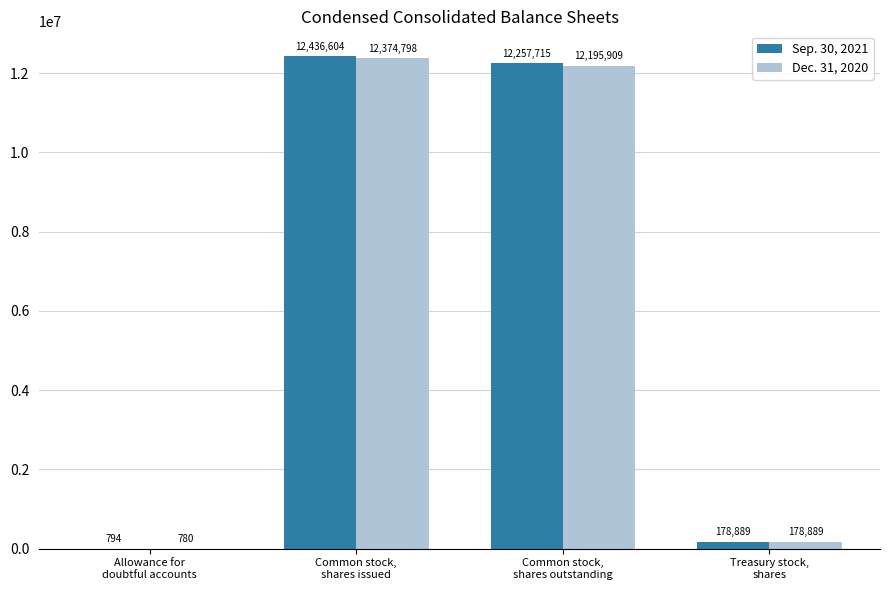

Which series has the largest total across all categories?

Sep. 30, 2021